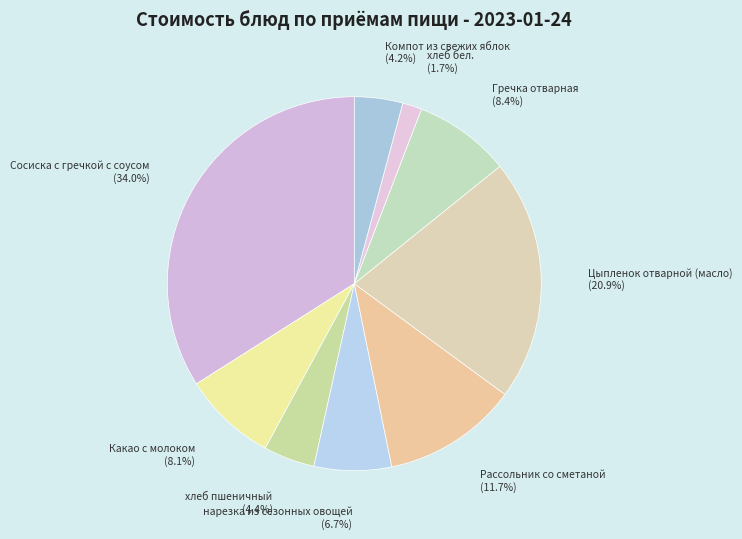

Is Рассольник со сметаной the majority of the pie?

No